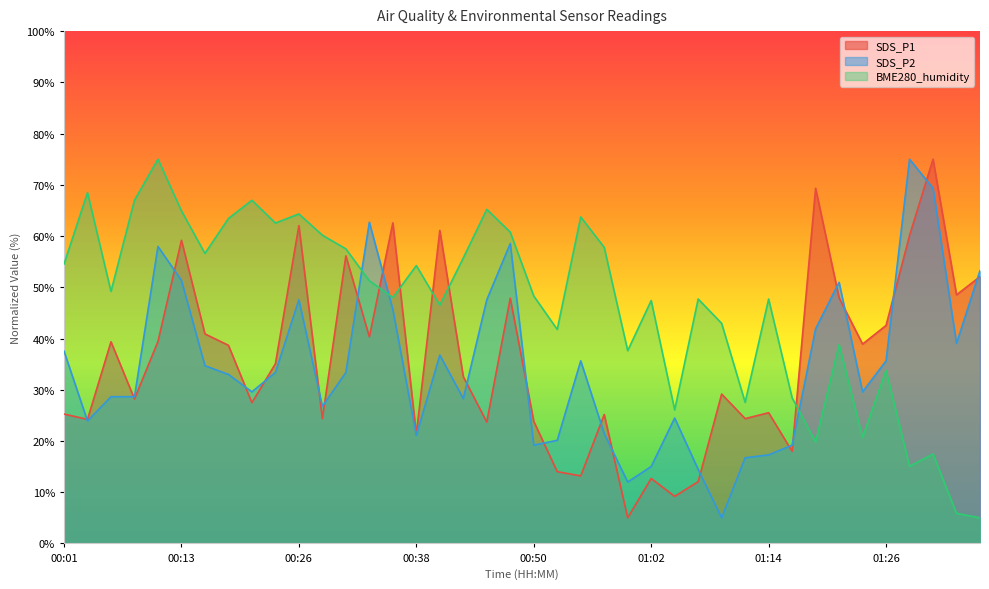

At 00:55, list the series in order from largest to smallest.

BME280_humidity, SDS_P2, SDS_P1